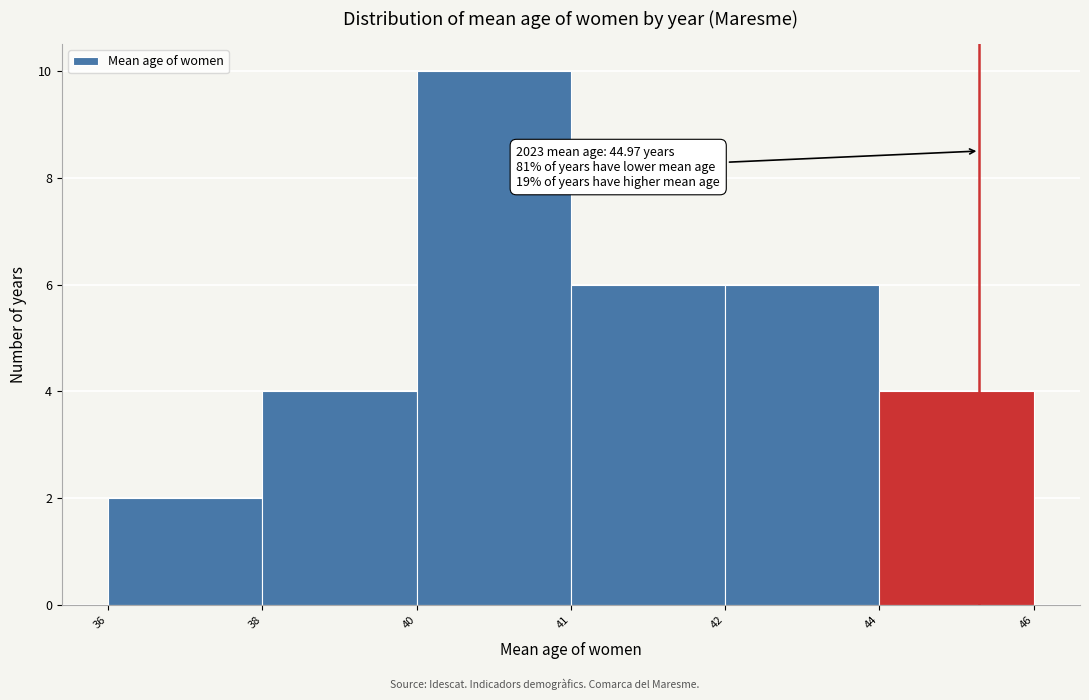

Reading left to right, list all the values displayed in this chart.

36=2	38=4	40=10	41=6	42=6	44=4